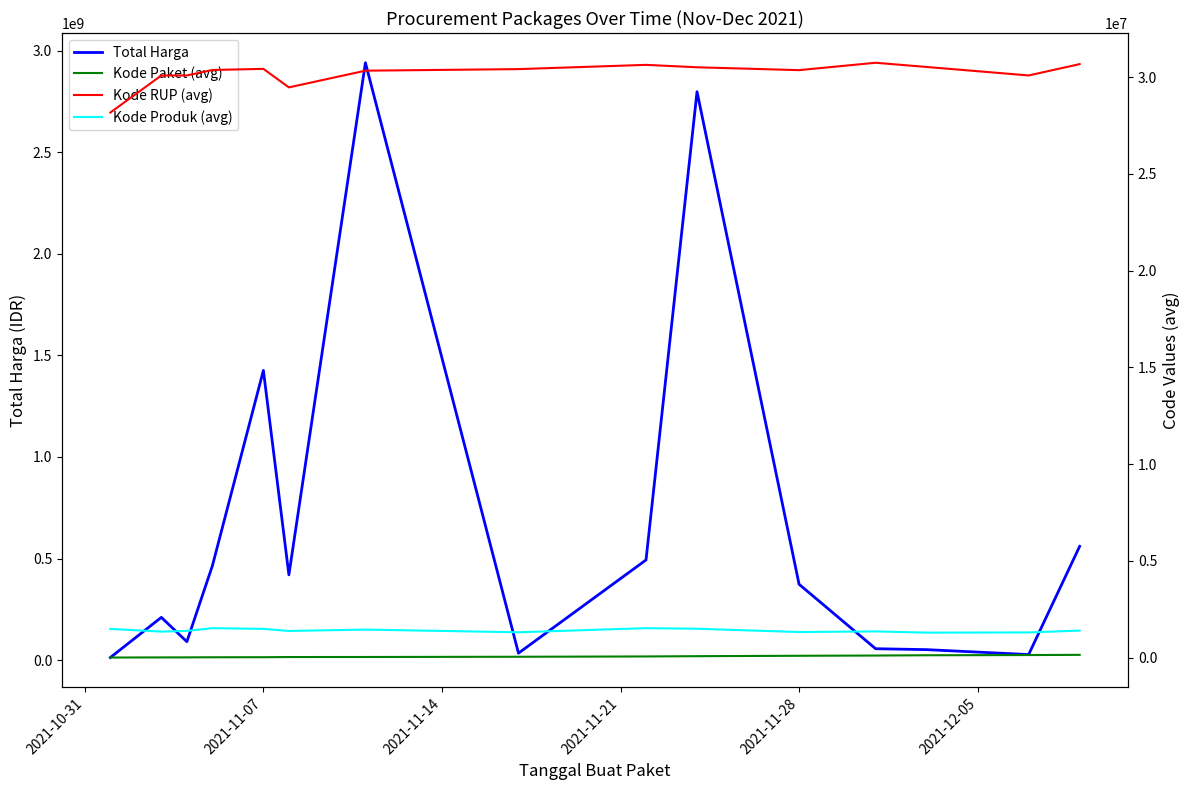

Where is Total Harga nearest to the value 1476375370?

2021-11-07